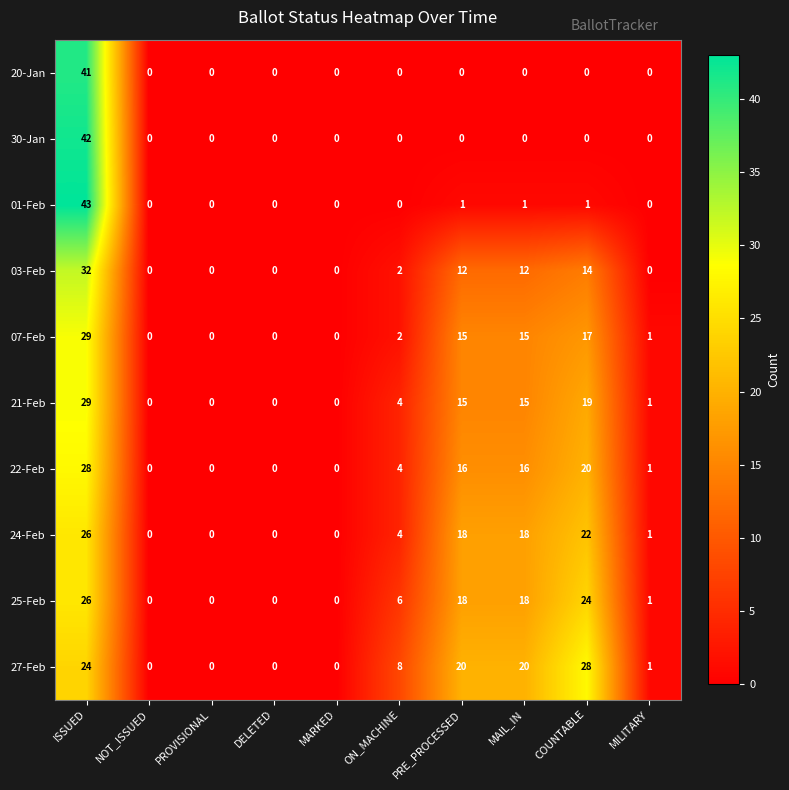

Which series has the largest total across all categories?

27-Feb